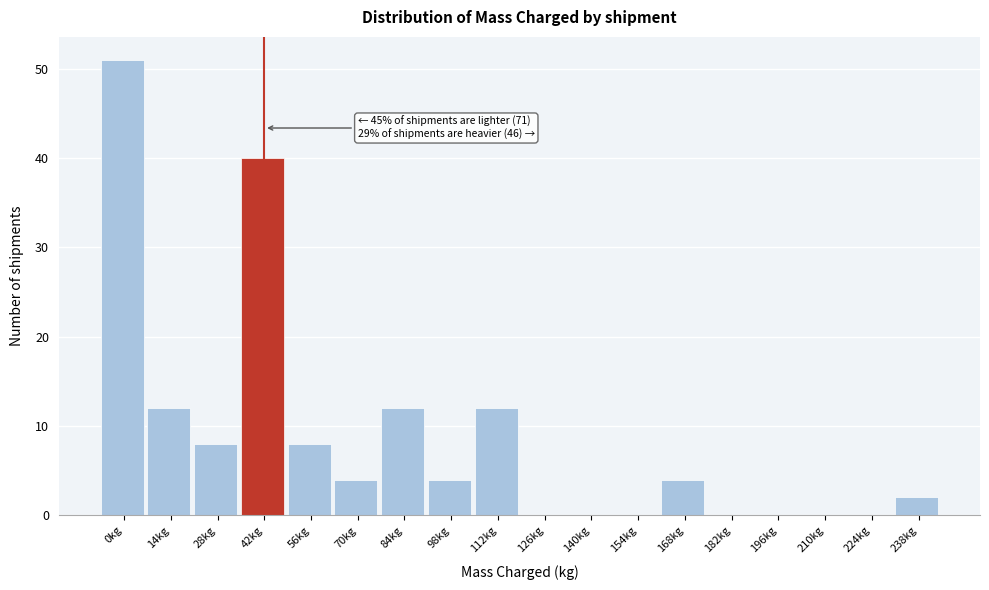

Reading left to right, extract all data points from this chart.

0kg=51	14kg=12	28kg=8	42kg=40	56kg=8	70kg=4	84kg=12	98kg=4	112kg=12	126kg=0	140kg=0	154kg=0	168kg=4	182kg=0	196kg=0	210kg=0	224kg=0	238kg=2